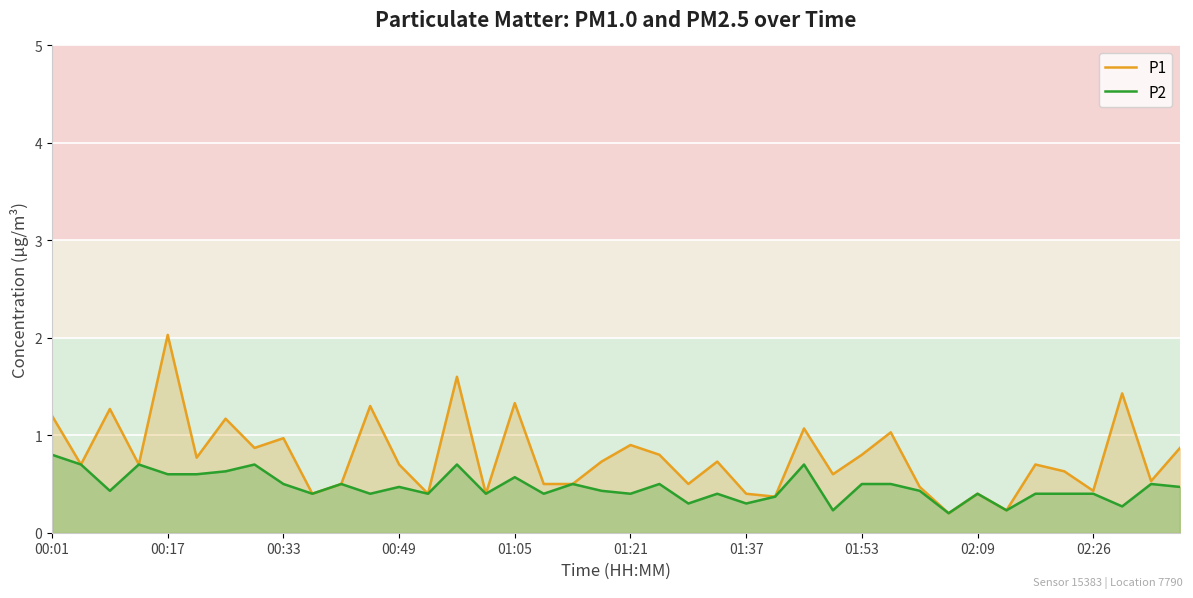

Reading left to right, what are all the values shown in this chart?

P1: 1.2	0.7	1.3	0.7	2.0	0.8	1.2	0.9	1.0	0.4	0.5	1.3	0.7	0.4	1.6	0.4	1.3	0.5	0.5	0.7	0.9	0.8	0.5	0.7	0.4	0.4	1.1	0.6	0.8	1.0	0.5	0.2	0.4	0.2	0.7	0.6	0.4	1.4	0.5	0.9
P2: 0.8	0.7	0.4	0.7	0.6	0.6	0.6	0.7	0.5	0.4	0.5	0.4	0.5	0.4	0.7	0.4	0.6	0.4	0.5	0.4	0.4	0.5	0.3	0.4	0.3	0.4	0.7	0.2	0.5	0.5	0.4	0.2	0.4	0.2	0.4	0.4	0.4	0.3	0.5	0.5